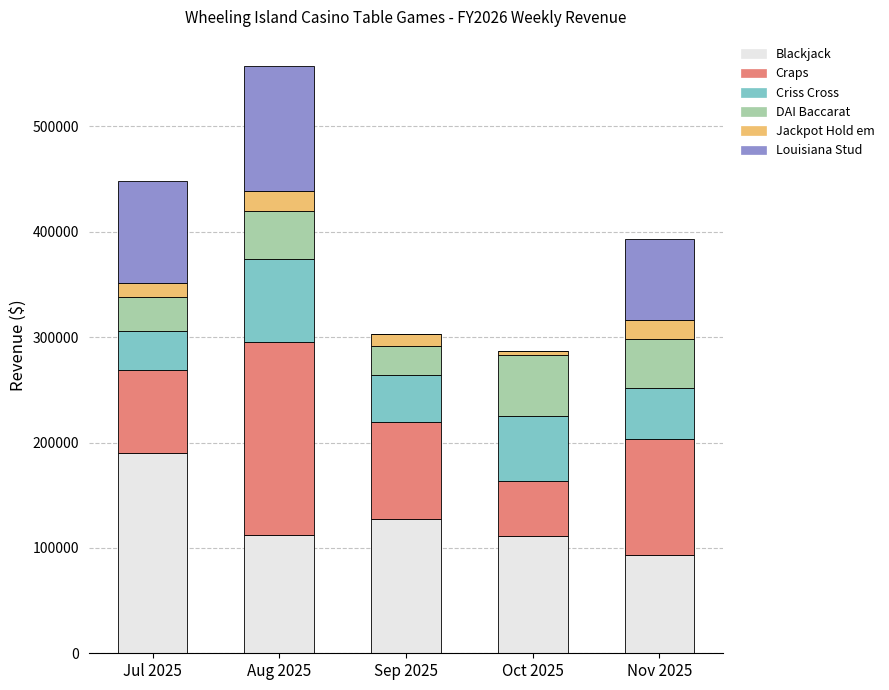

At which category is the sum across all series the highest?

Aug 2025